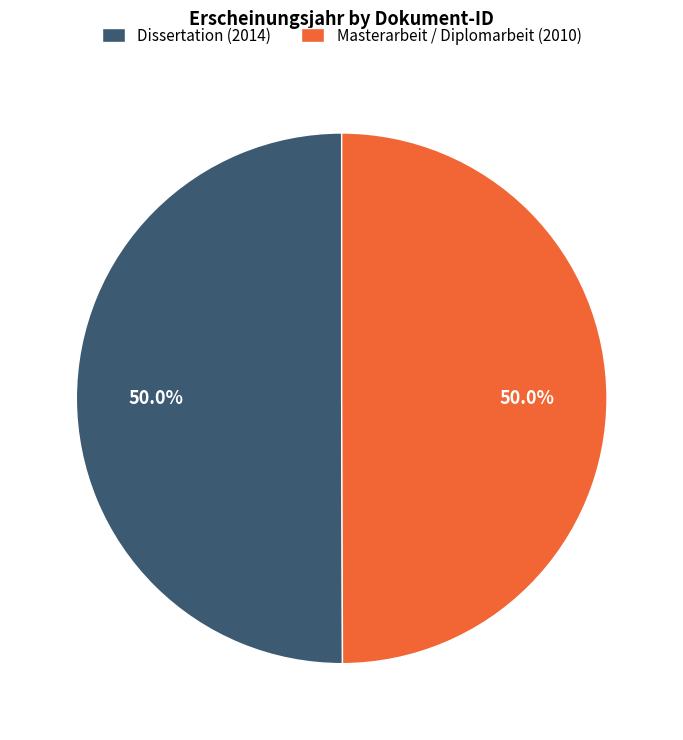

How many segments does this pie chart have?

2